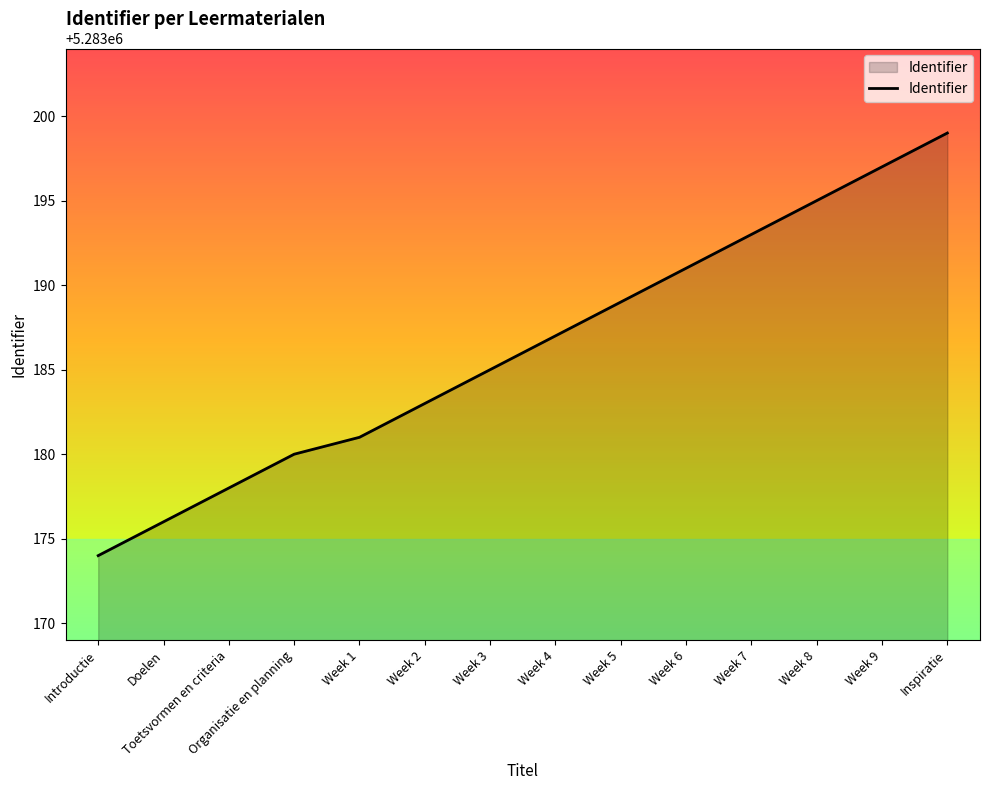

What is the difference between the values at Introductie and Inspiratie?

25